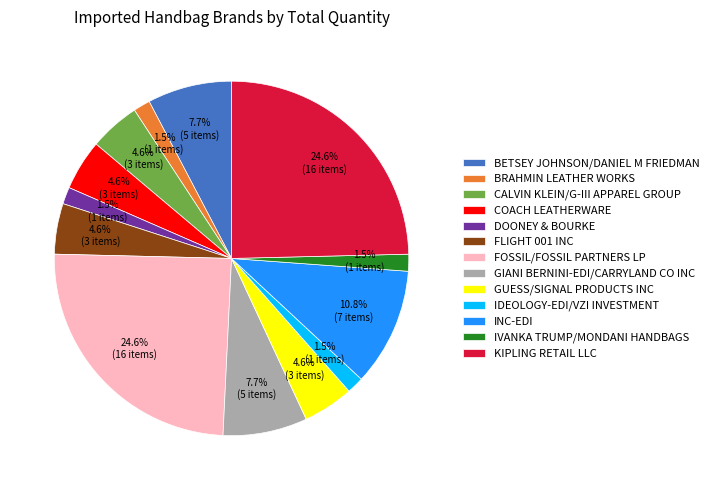

To the nearest percent, what portion does GIANI BERNINI-EDI/CARRYLAND CO INC represent?

8%